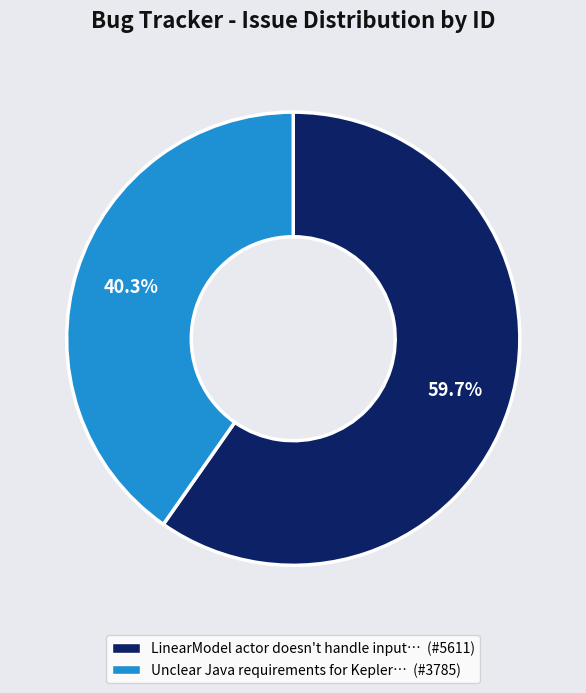

How many segments does this pie chart have?

2